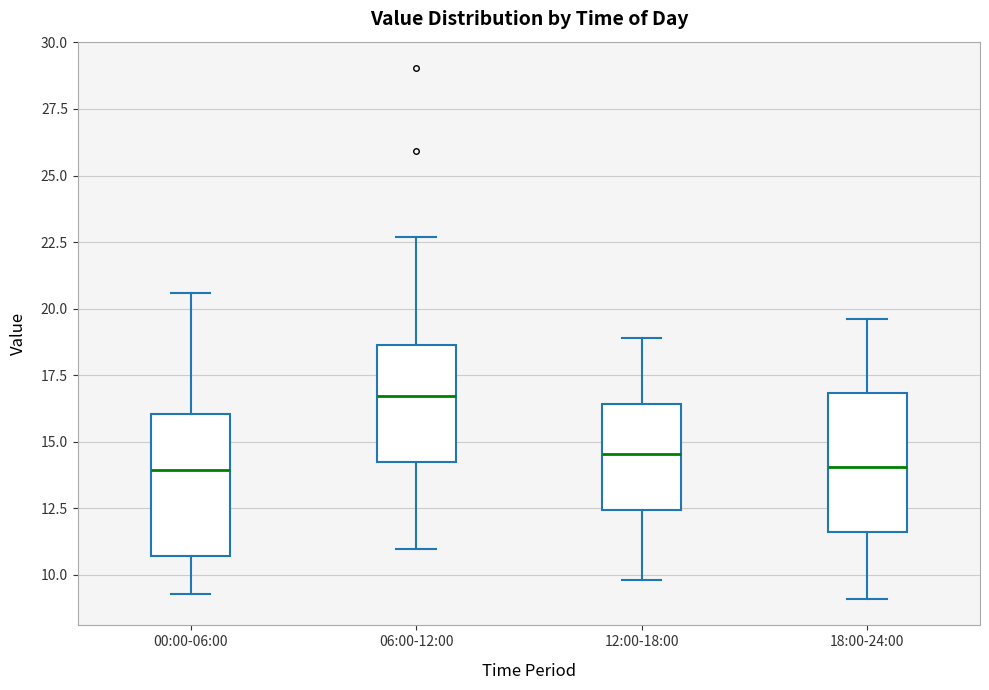

Reading left to right, transcribe this box plot: for each box, give where its median line is, the range the box spans, and where its two whiskers end, as read against the y-axis. The values are not printed on the chart, so give them approximately, as read against the axis.

00:00-06:00: median 14.0, box 10.5 to 16.0, whiskers 9.5 to 20.5
06:00-12:00: median 16.5, box 14.0 to 18.5, whiskers 11.0 to 22.5
12:00-18:00: median 14.5, box 12.5 to 16.5, whiskers 10.0 to 19.0
18:00-24:00: median 14.0, box 11.5 to 17.0, whiskers 9.0 to 19.5